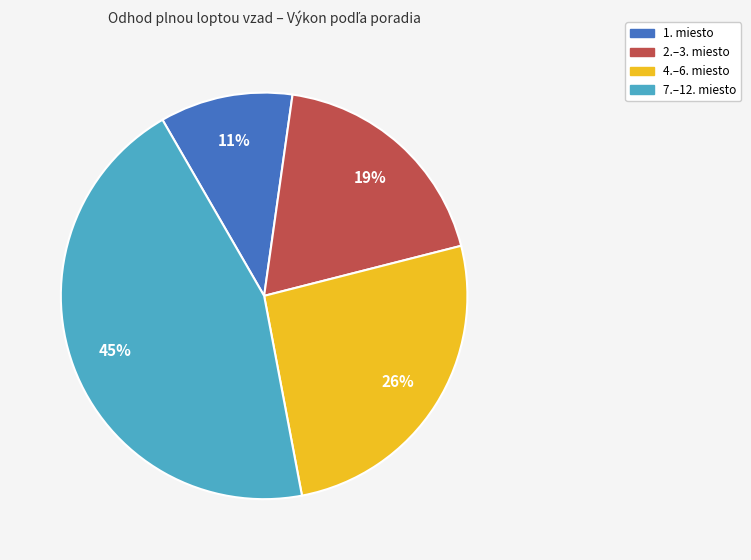

Is there any slice that represents more than half of the pie?

No